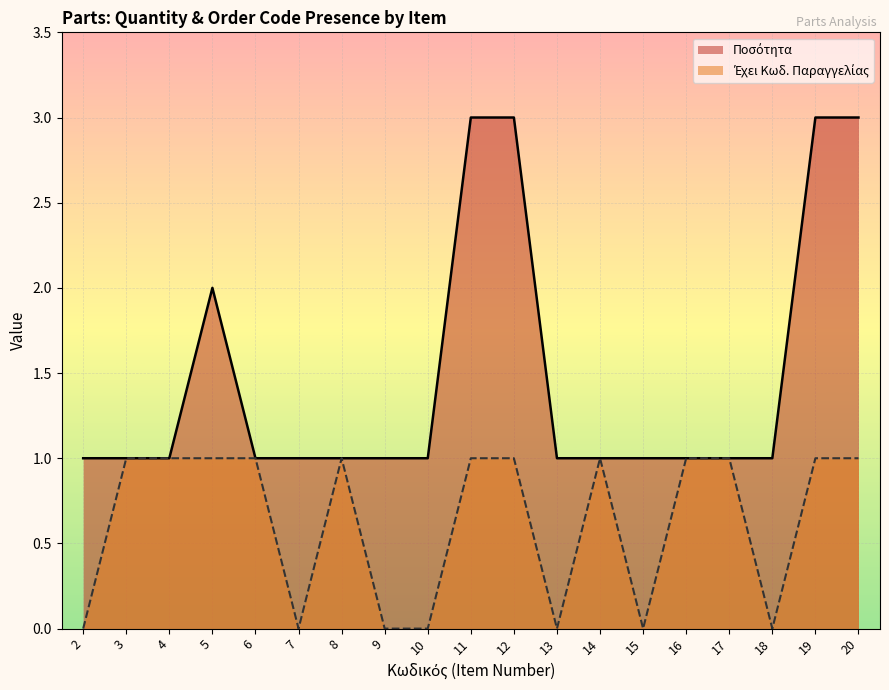

Rank the series by their average value, from highest to lowest.

Ποσότητα, Έχει Κωδ. Παραγγελίας